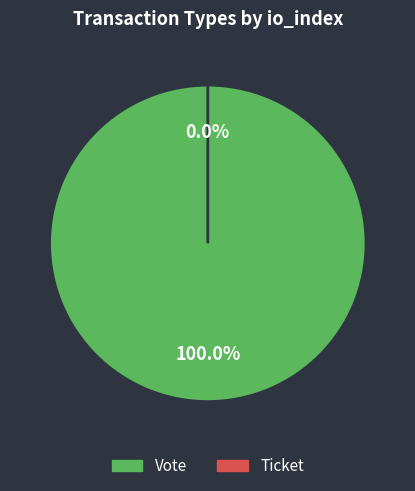

What is the change in value from Vote to Ticket?

-1